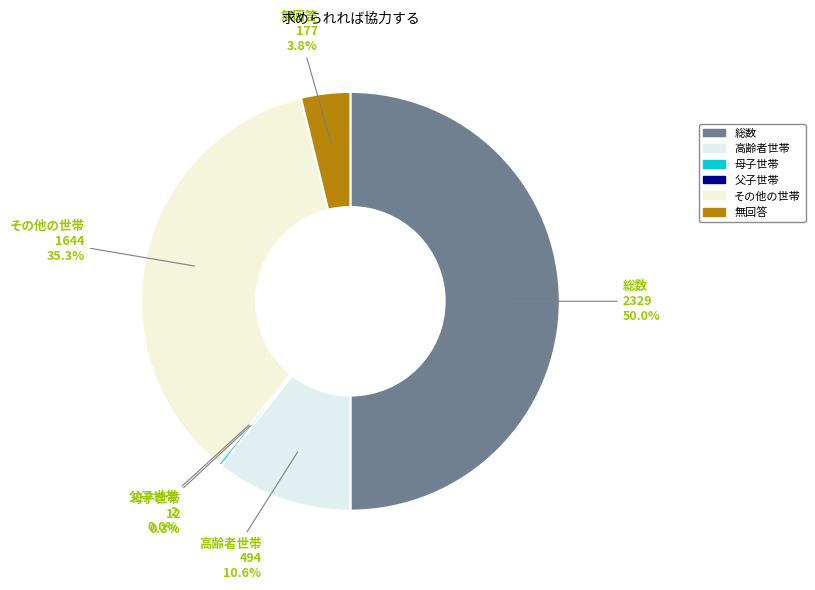

To the nearest percent, what is the combined percentage of 無回答 and その他の世帯?

39%